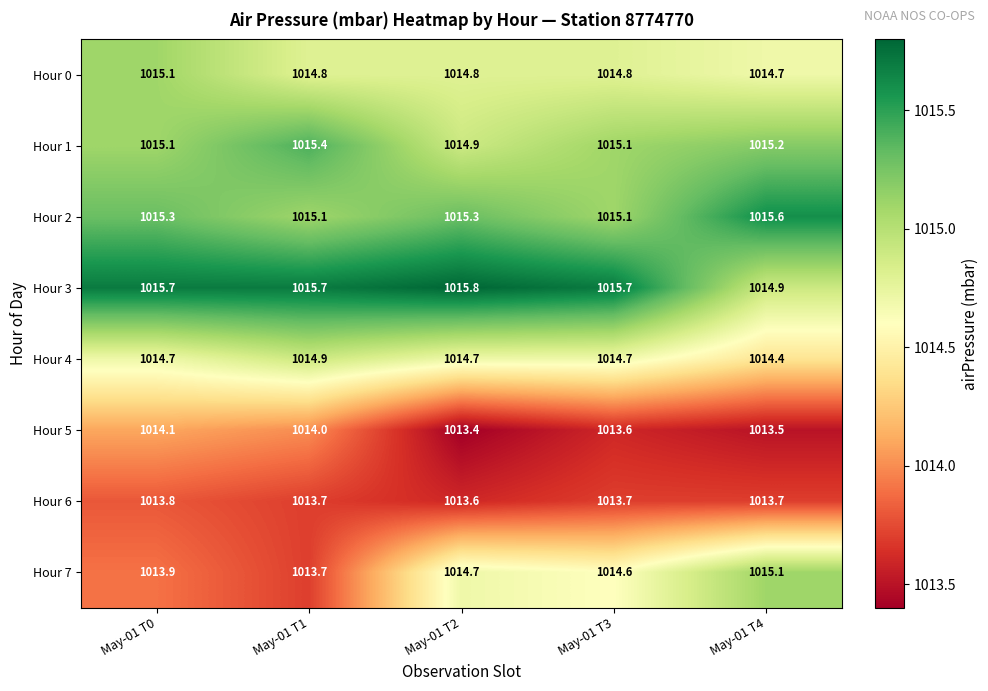

Which label corresponds to the smallest value in the chart?

May-01 T2